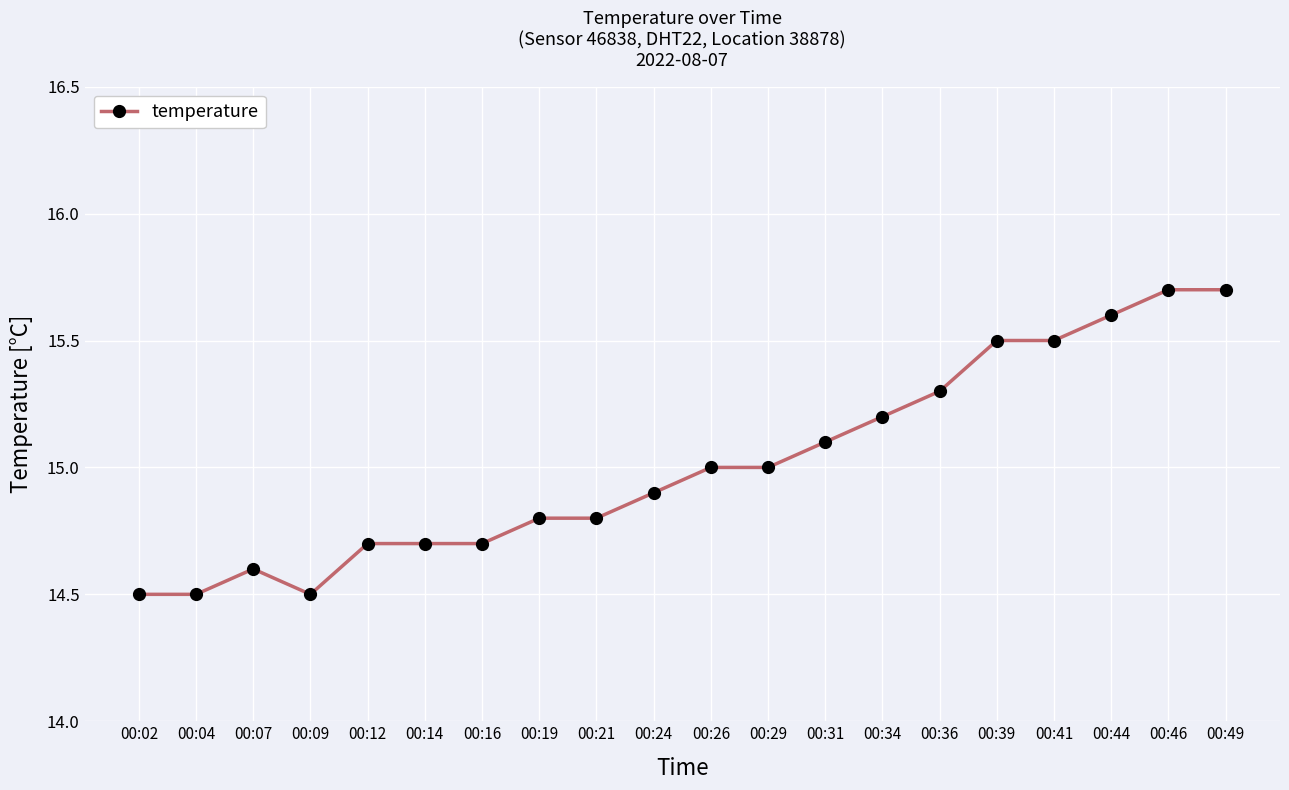

Between 00:49 and 00:41, which is larger?

00:49